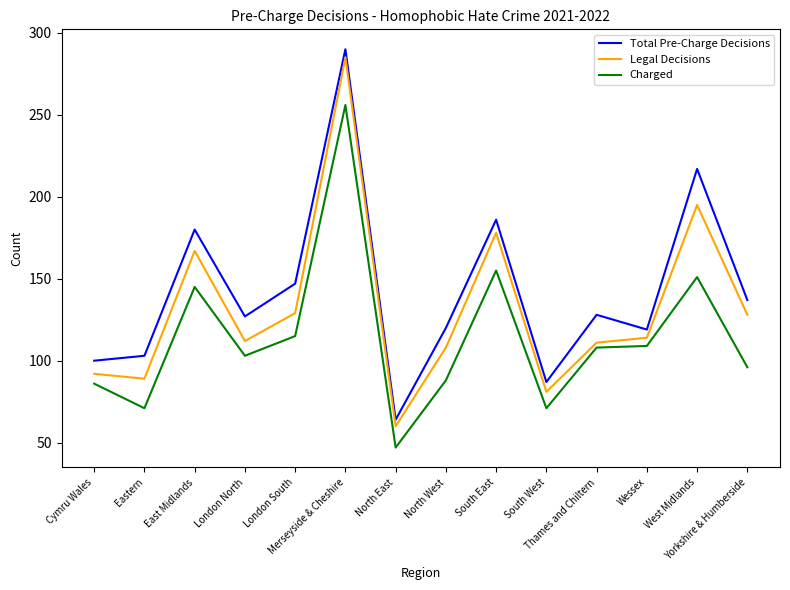

The Total Pre-Charge Decisions series shows 100 at Cymru Wales. True or false?

True